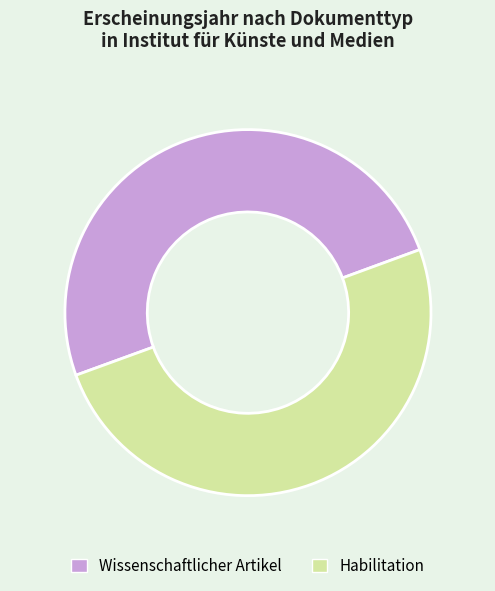

The Habilitation slice represents 50% of the pie. True or false?

True